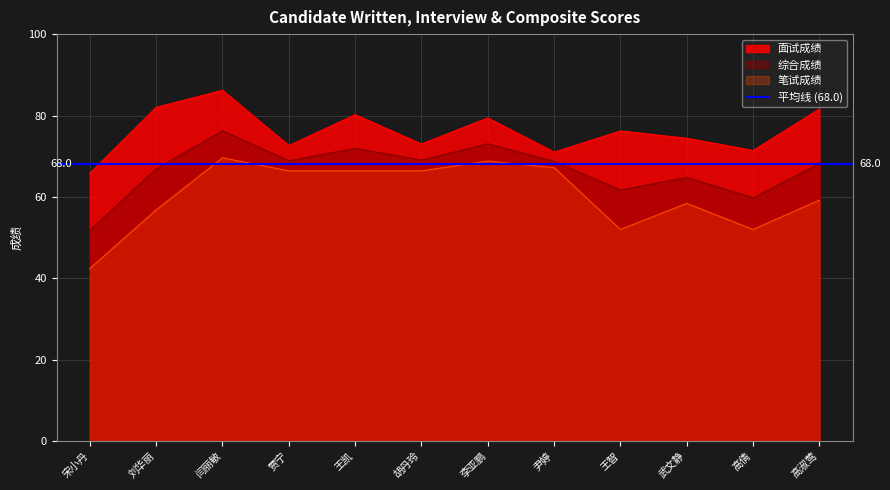

Is the value of 面试成绩 at 王智 greater than the value of 笔试成绩 at 宋小丹?

Yes